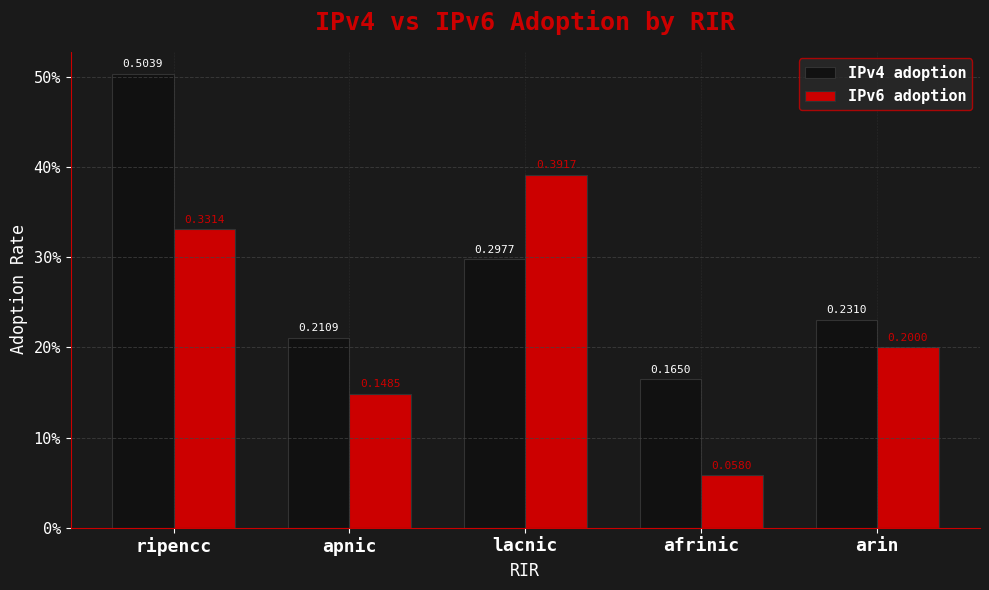

Does the chart contain any negative values?

No